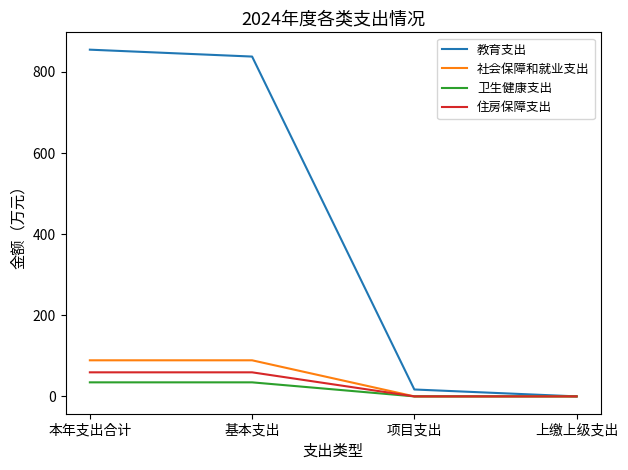

The value of 教育支出 at 上缴上级支出 is 0.0. True or false?

True